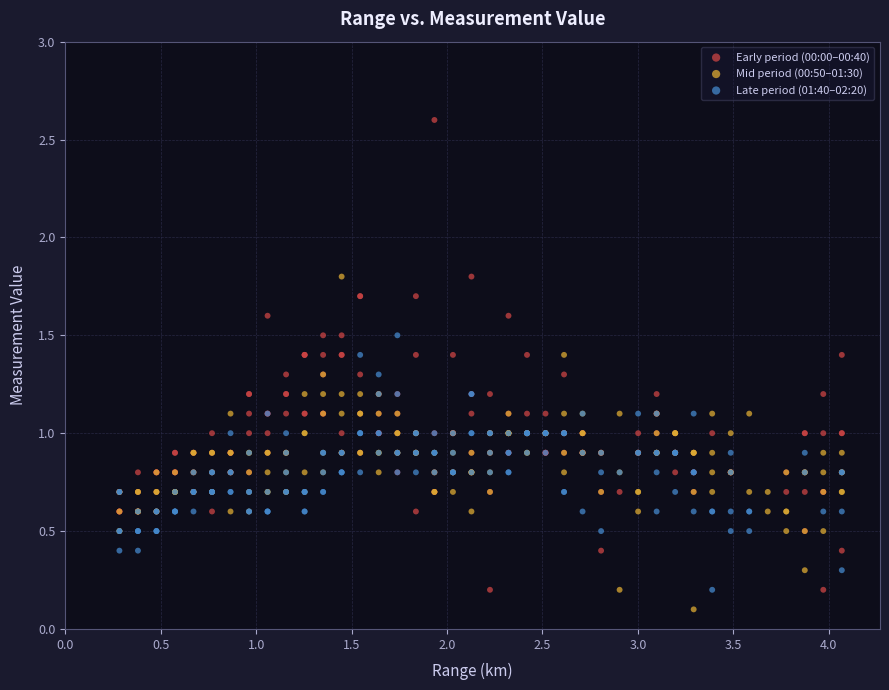

Which series has the largest Y range (max minus min)?

Early period (00:00–00:40)